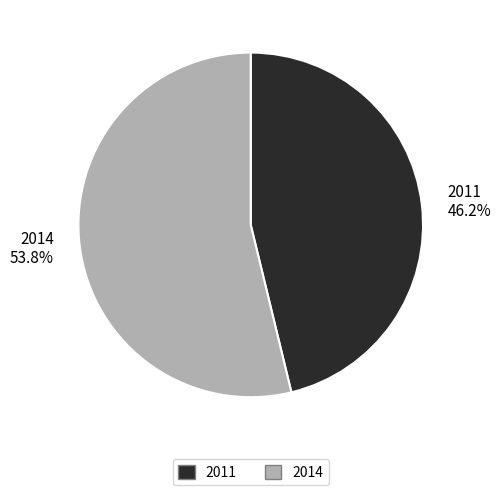

Which has a higher value, 2014 or 2011?

2014